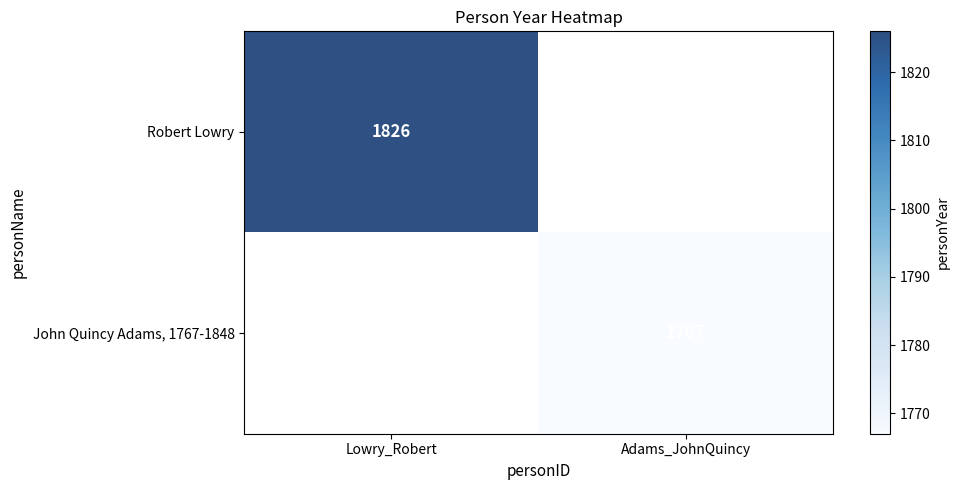

True or false: John Quincy Adams, 1767-1848 has a value of 2650 at Adams_JohnQuincy.

False